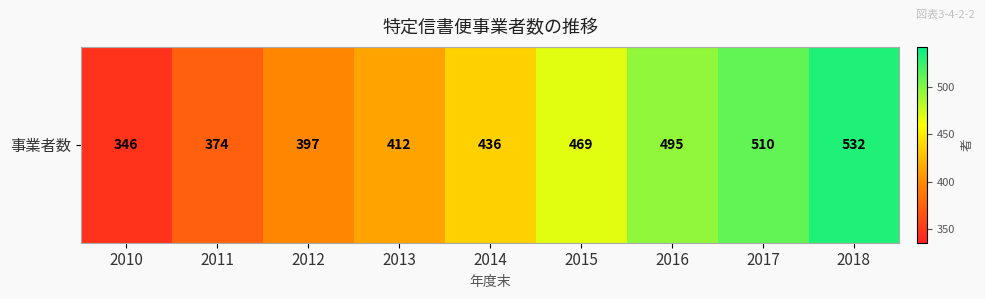

At which category does the chart reach its peak across all series?

2018